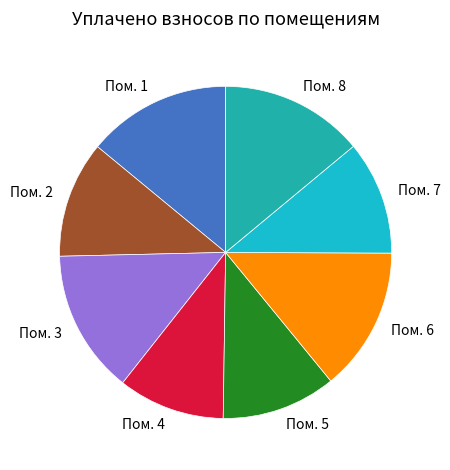

Which has a higher value, Пом. 8 or Пом. 2?

Пом. 8